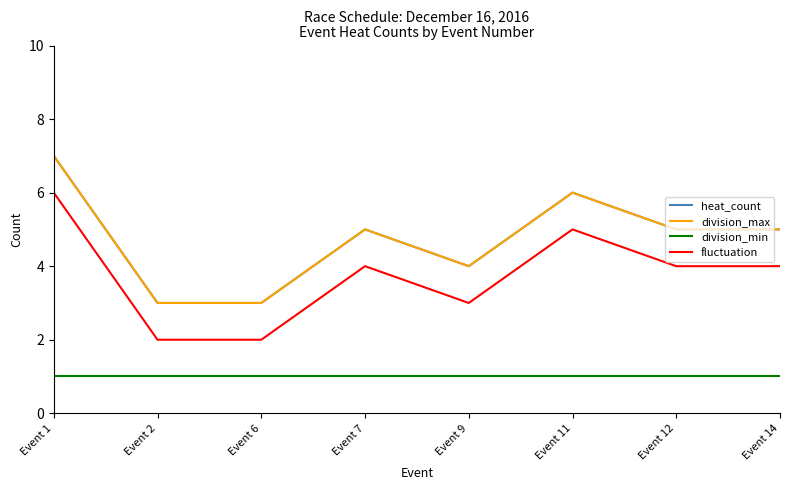

Which series has the widest spread of values?

heat_count